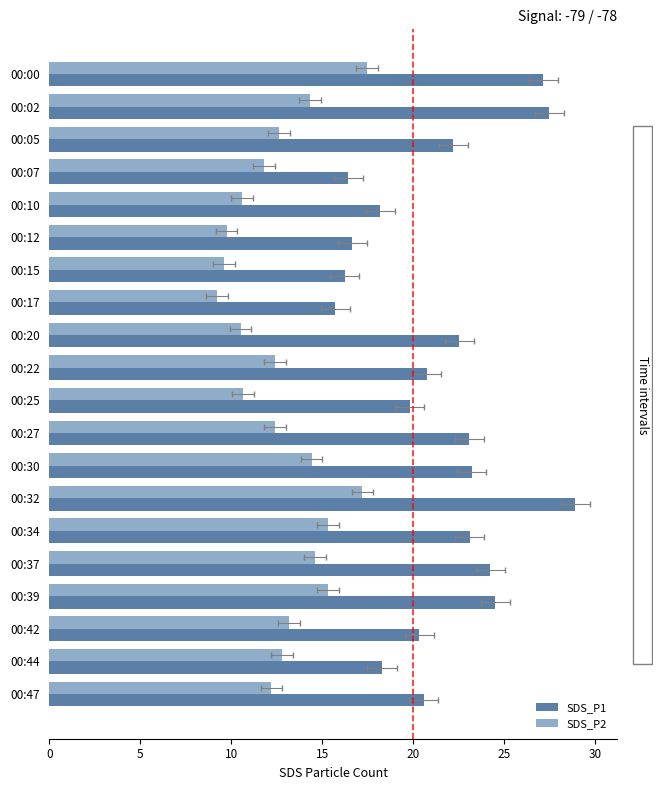

Rank the series by their average value, from lowest to highest.

SDS_P2, SDS_P1